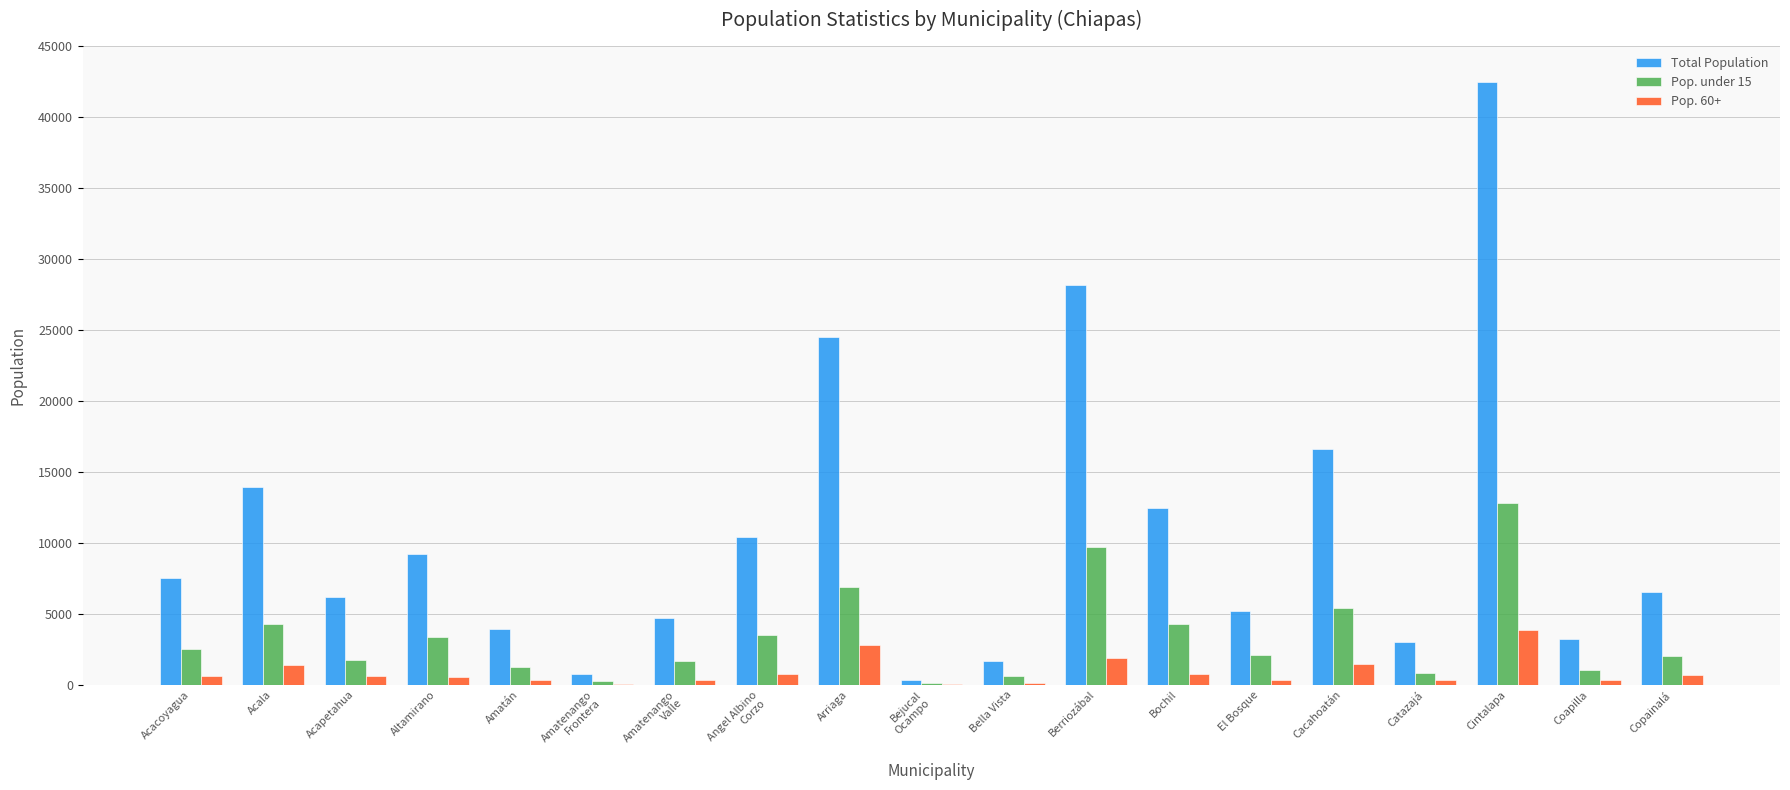

At which label is Total Population closest to 21391?

Arriaga